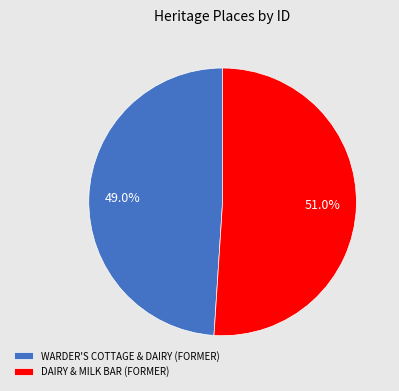

To the nearest percent, what portion does DAIRY & MILK BAR (FORMER) represent?

51%